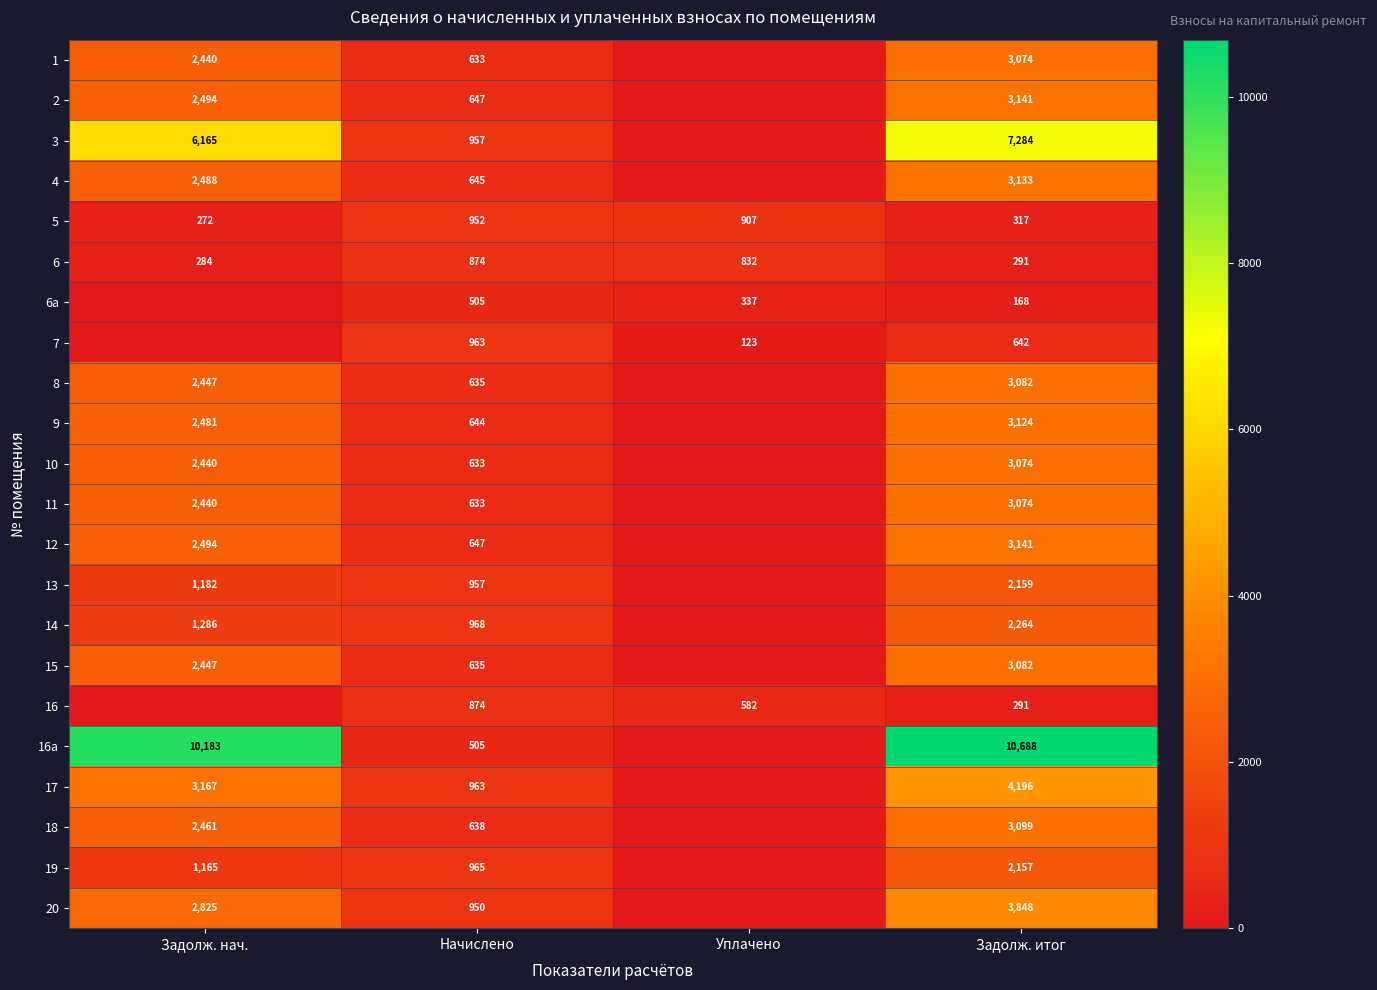

How many data points does each series have?

4